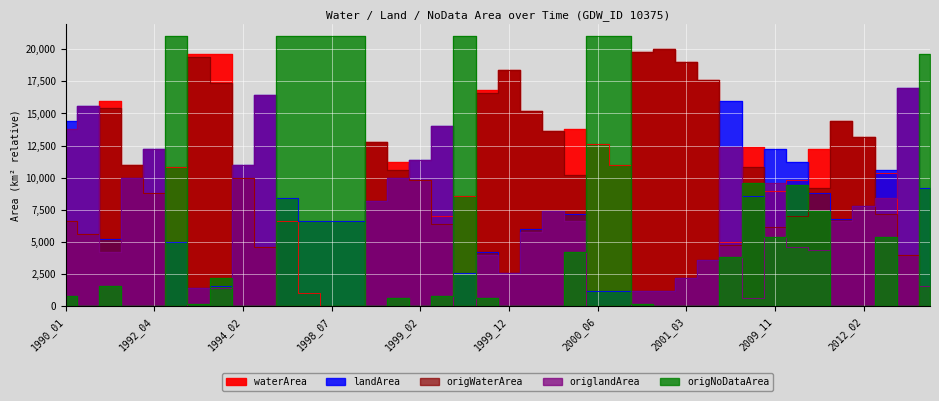

True or false: origWaterArea has more than 2 interior local peaks.

True